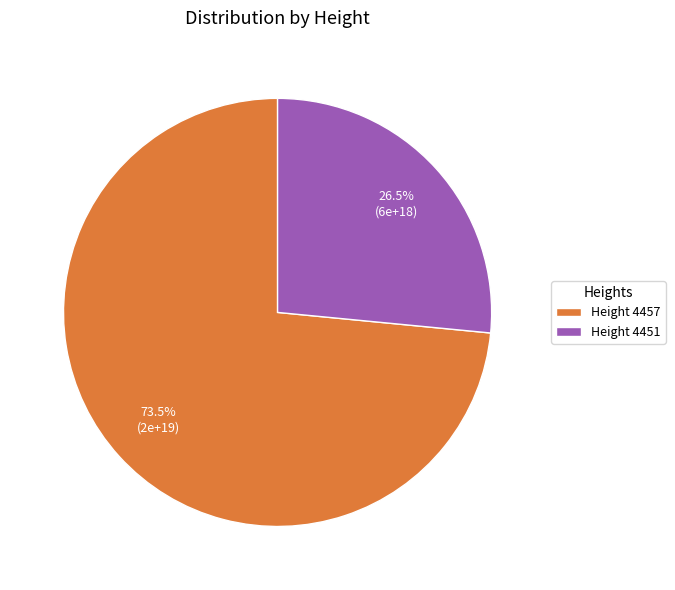

How many slices are in this pie chart?

2